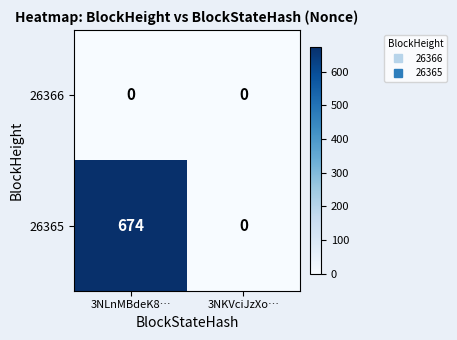

Rank the series by their average value, from highest to lowest.

26365, 26366